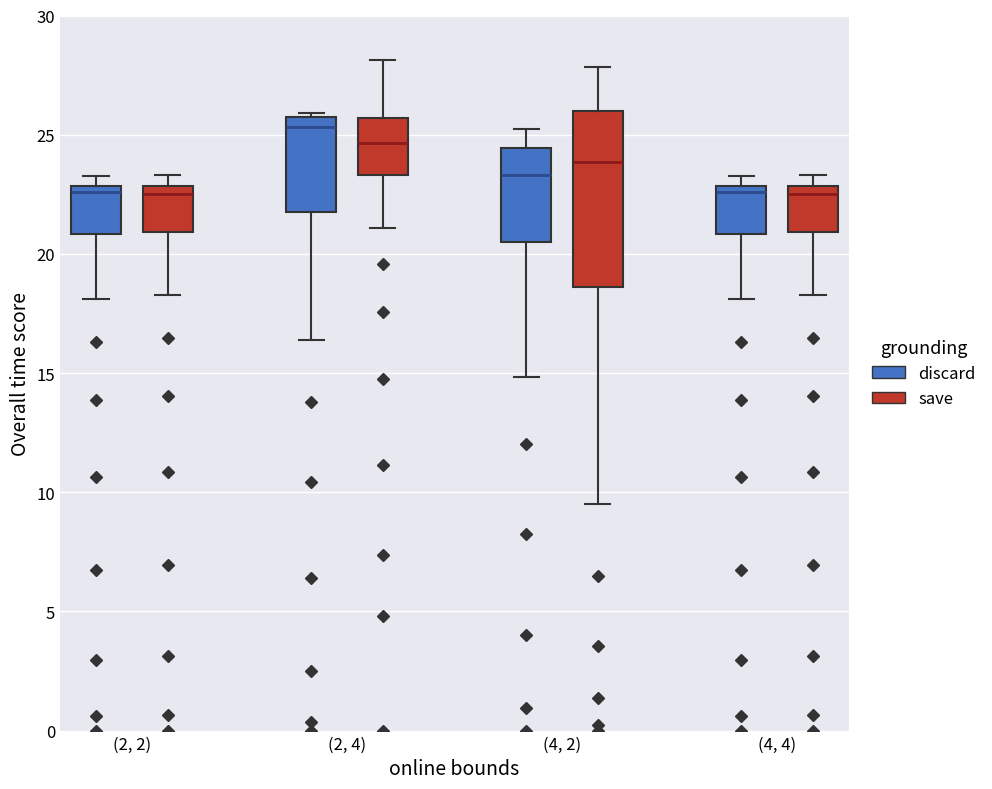

Where is the lower edge of the box for (2, 4) (discard) on the y-axis? The values are not printed on the chart, so give them approximately, as read against the axis.

21.5